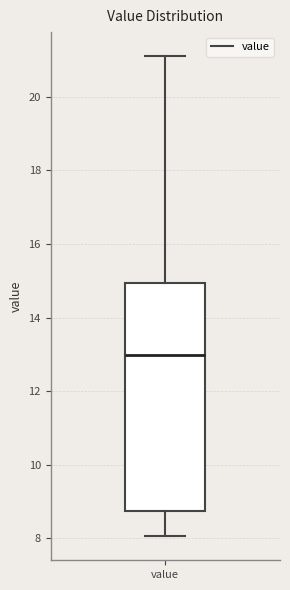

Where does the lower whisker of the box for value end on the y-axis? The values are not printed on the chart, so give them approximately, as read against the axis.

8.0